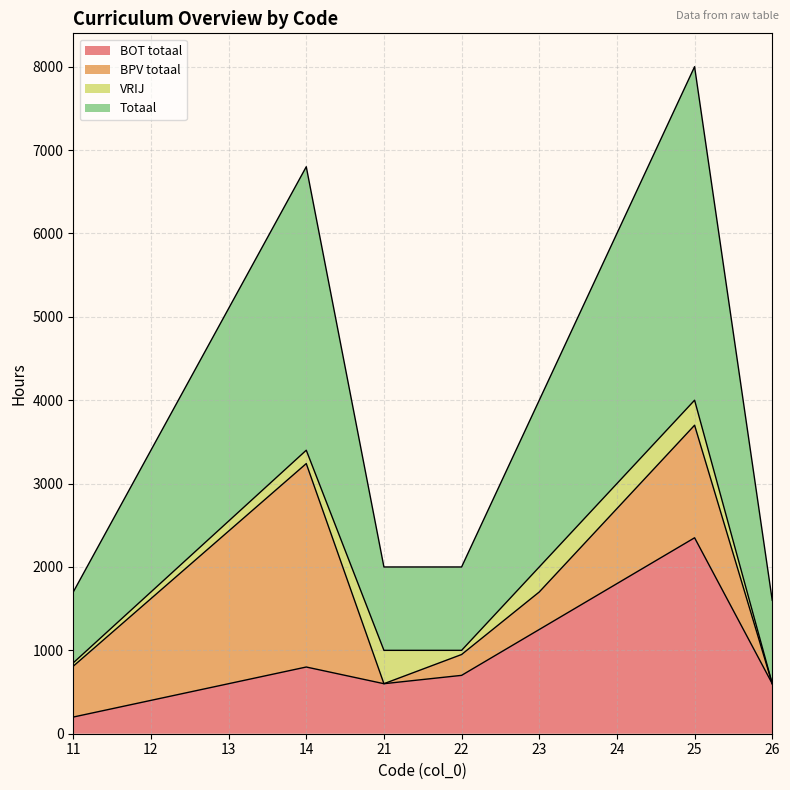

How many values in the BOT totaal series exceed 700?

4